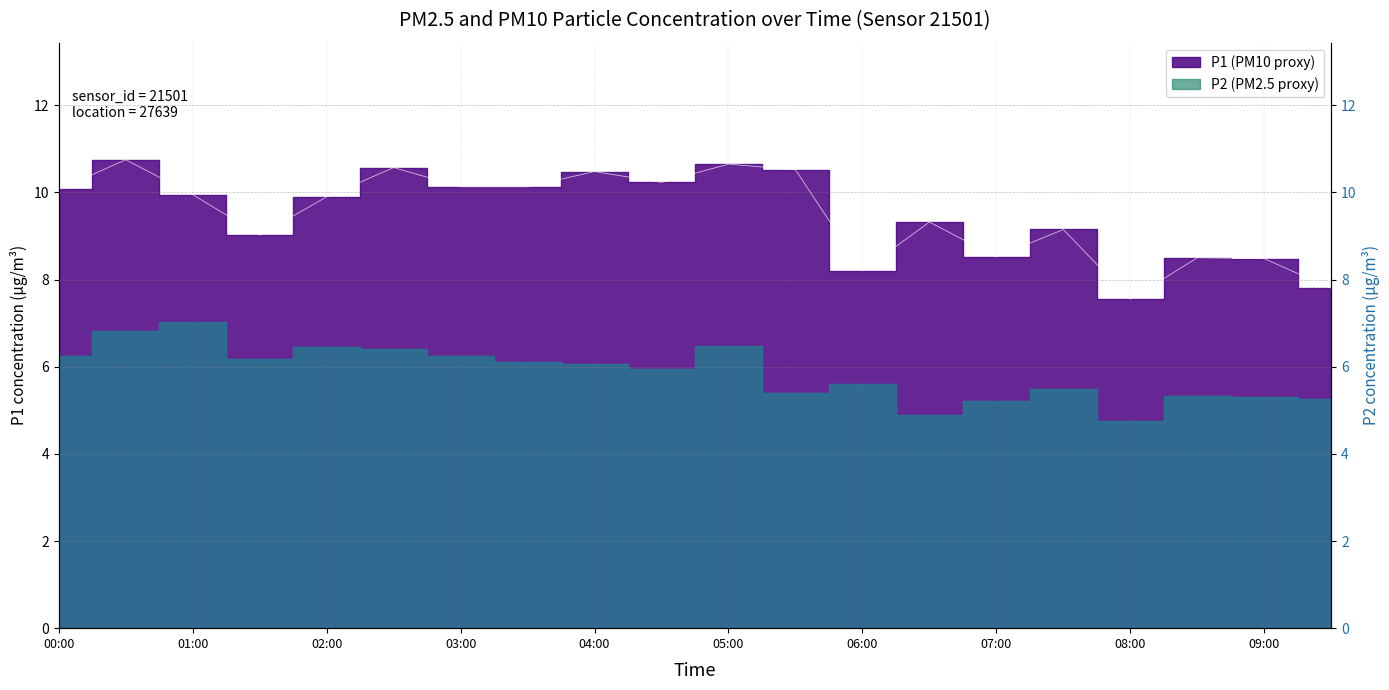

List the labels in order of value, smallest first.

08:00, 09:30, 06:00, 09:00, 08:30, 07:00, 01:30, 07:30, 06:30, 02:00, 01:00, 00:00, 03:00, 03:30, 04:30, 04:00, 05:30, 02:30, 05:00, 00:30